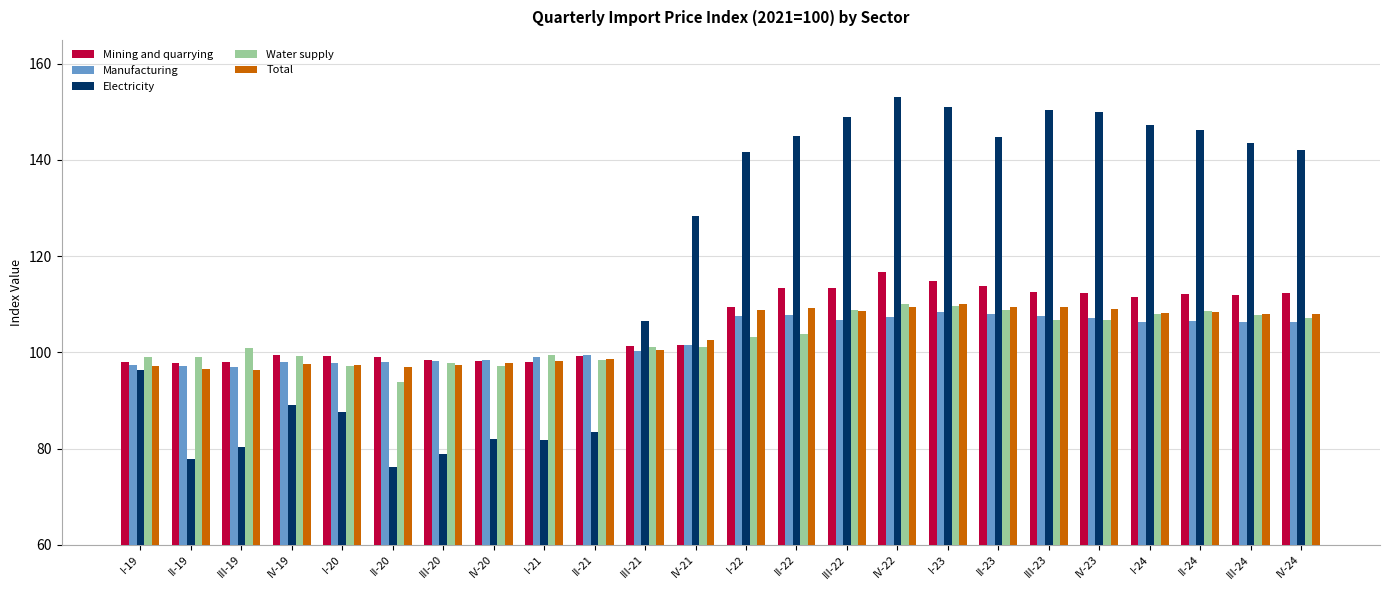

What is the value of the Manufacturing bar at the 19th from the left?

107.5